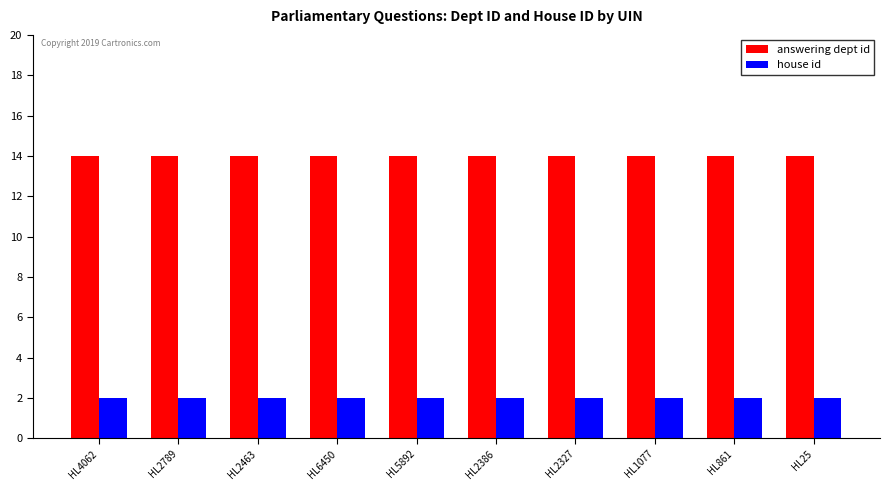

What is the total value across all series at HL5892?

16